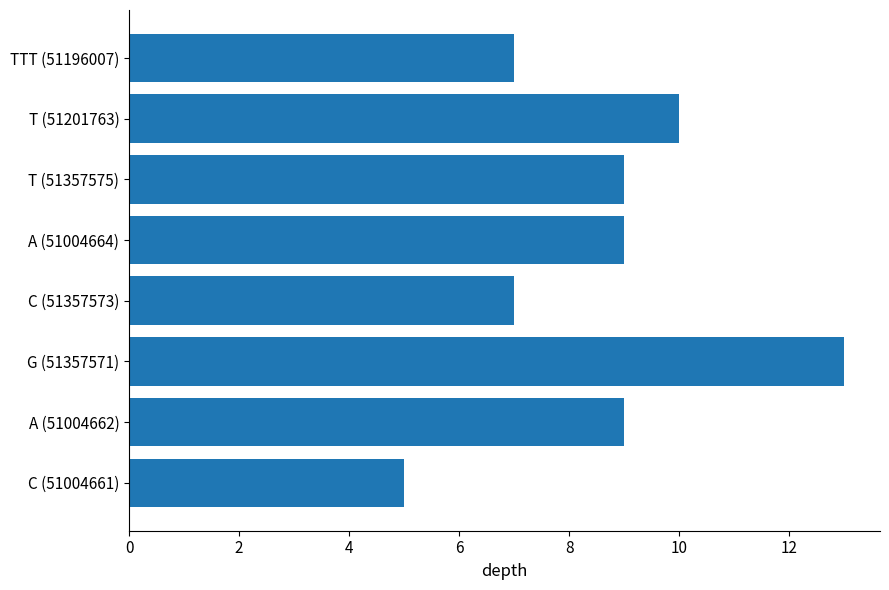

What is the ratio of the value at T (51357575) to the value at G (51357571)?

0.7